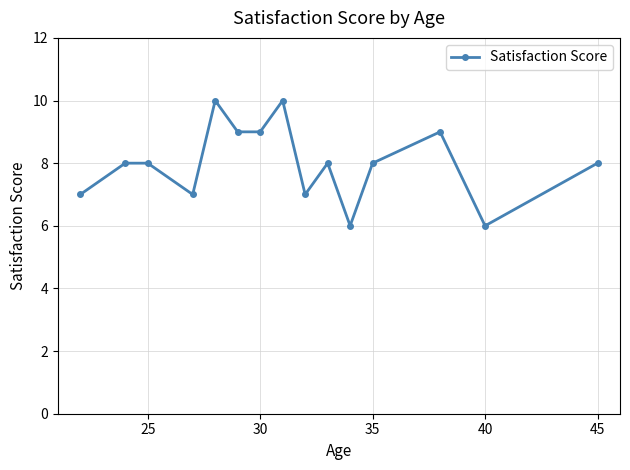

What is the greatest value displayed?

10